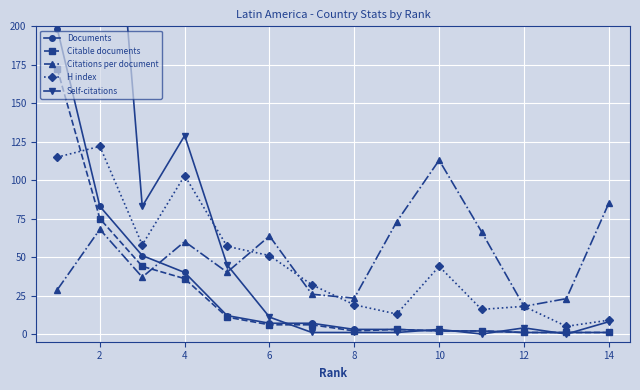

What is the difference between the maximum and minimum values in the Documents series?

197.0